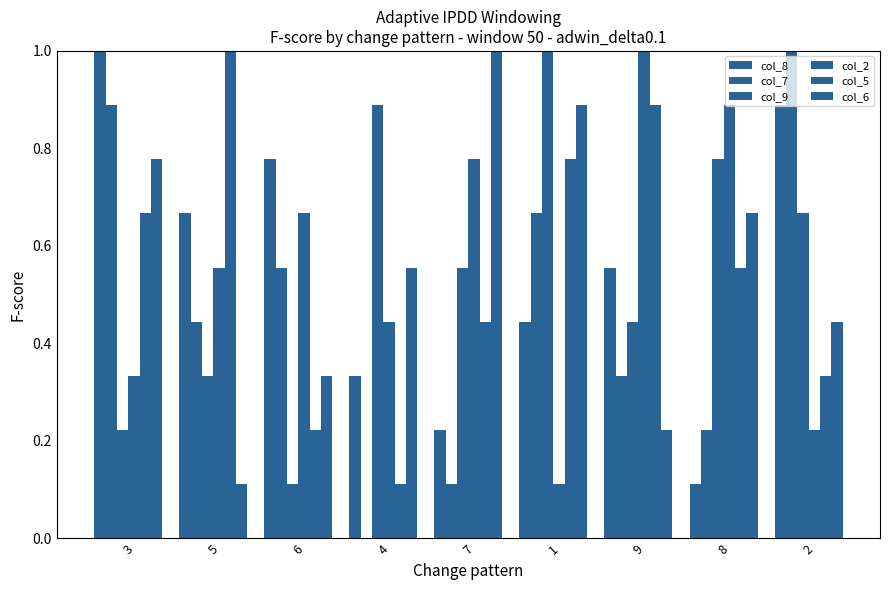

How many groups of bars are there?

9